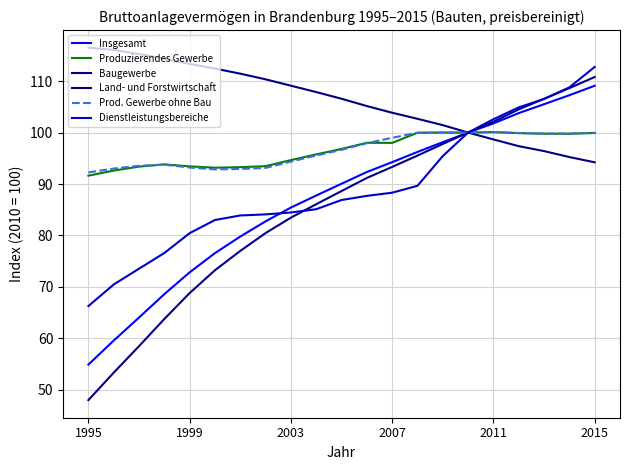

True or false: Insgesamt and Baugewerbe intersect in this chart.

False